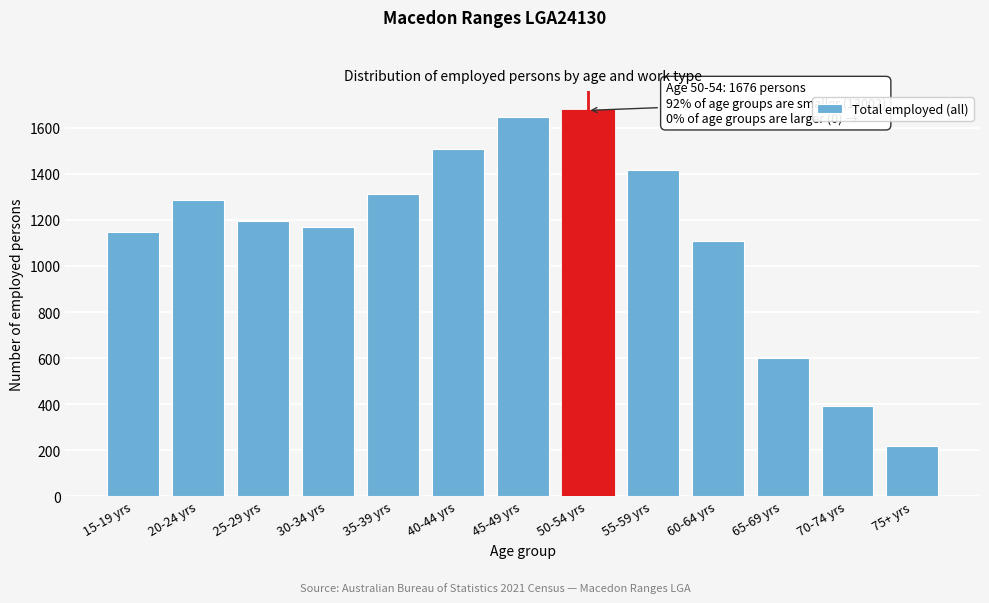

Reading right to left, what are all the values shown in this chart?

75+ yrs=219	70-74 yrs=390	65-69 yrs=601	60-64 yrs=1107	55-59 yrs=1419	50-54 yrs=1676	45-49 yrs=1649	40-44 yrs=1507	35-39 yrs=1311	30-34 yrs=1170	25-29 yrs=1194	20-24 yrs=1287	15-19 yrs=1148